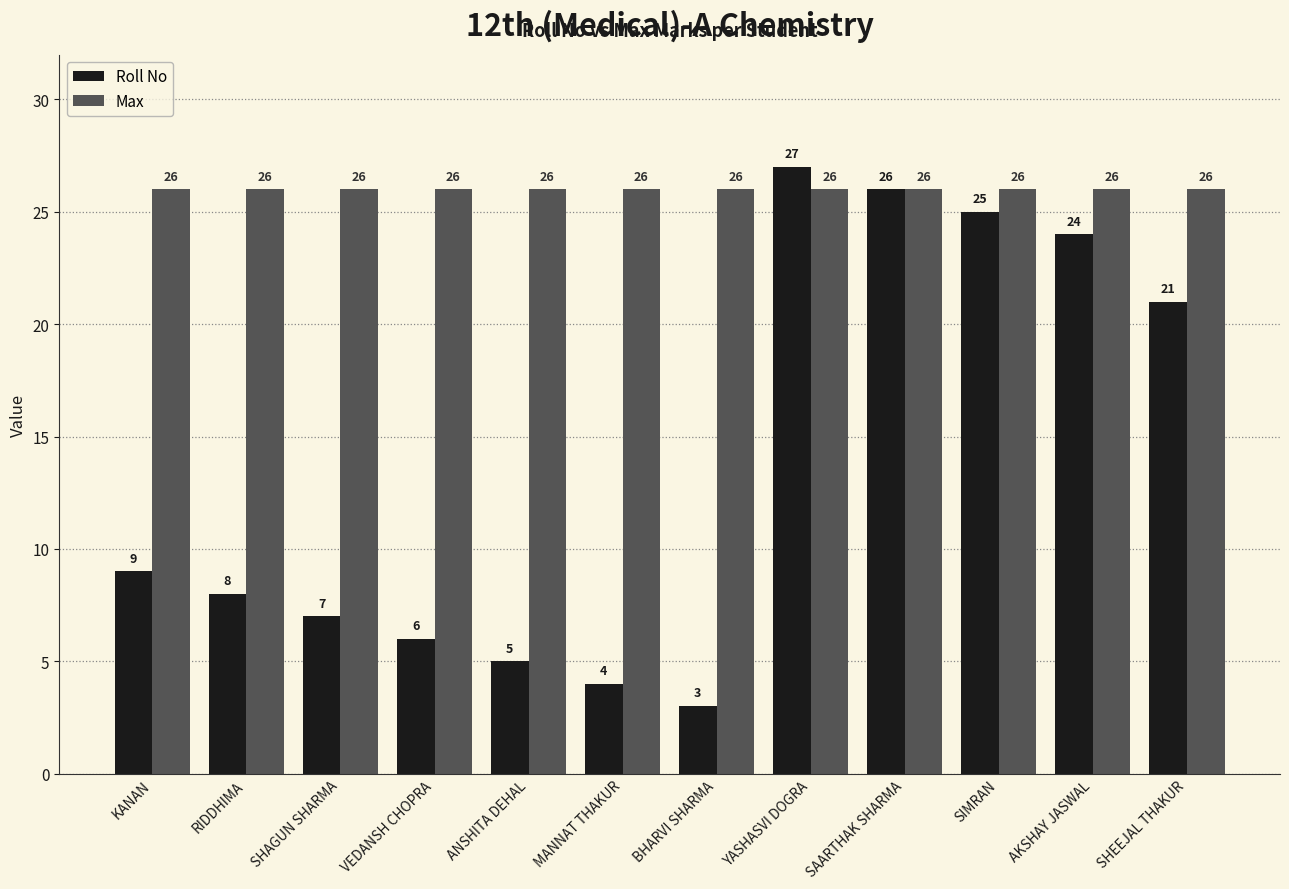

Which label corresponds to the smallest value in the chart?

BHARVI SHARMA